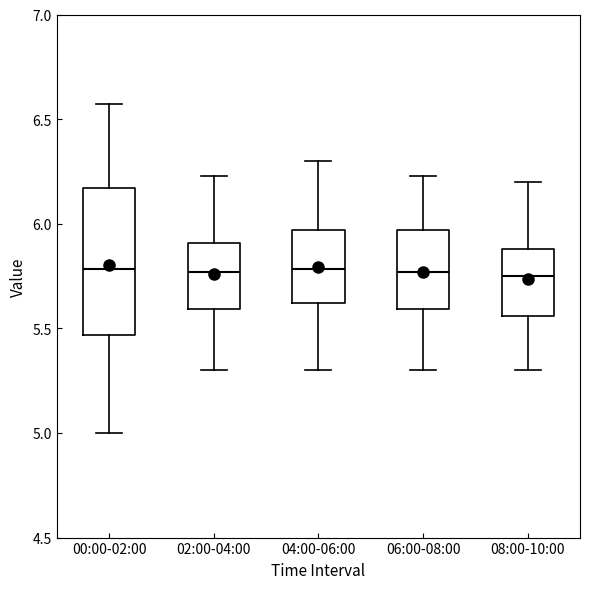

Reading left to right, transcribe this box plot: for each box, give where its median line is, the range the box spans, and where its two whiskers end, as read against the y-axis. The values are not printed on the chart, so give them approximately, as read against the axis.

00:00-02:00: median 5.80, box 5.45 to 6.15, whiskers 5.00 to 6.55
02:00-04:00: median 5.75, box 5.60 to 5.90, whiskers 5.30 to 6.25
04:00-06:00: median 5.80, box 5.60 to 5.95, whiskers 5.30 to 6.30
06:00-08:00: median 5.75, box 5.60 to 5.95, whiskers 5.30 to 6.25
08:00-10:00: median 5.75, box 5.55 to 5.90, whiskers 5.30 to 6.20